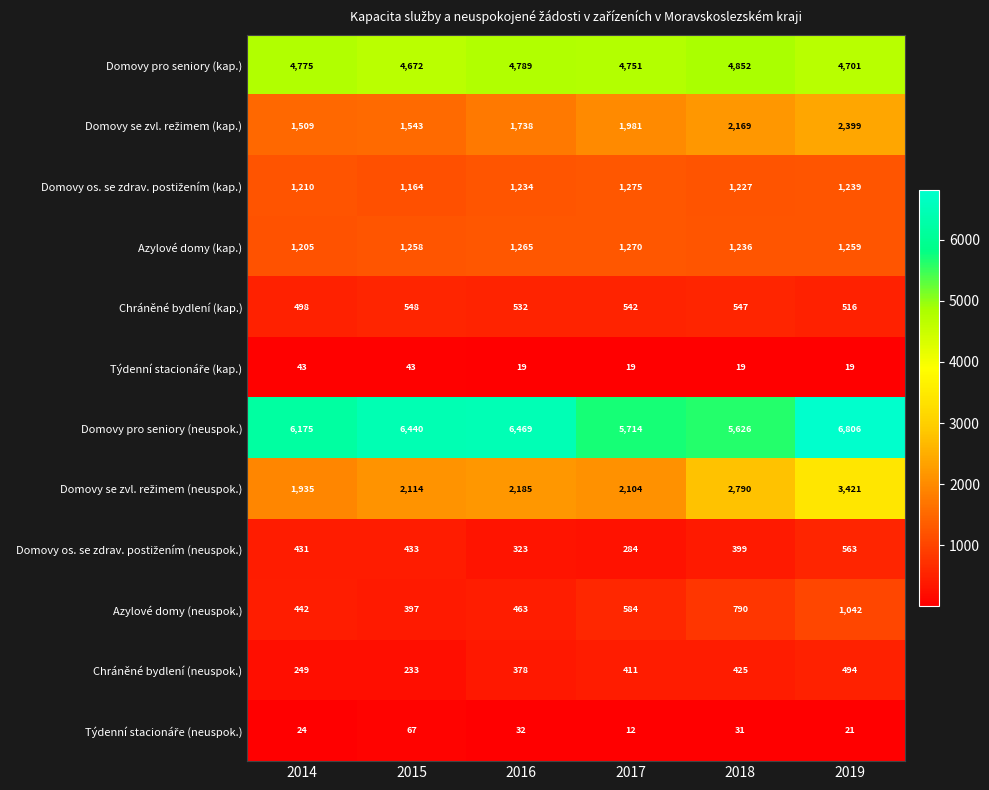

The Chráněné bydlení (neuspok.) series shows 378 at 2016. True or false?

True